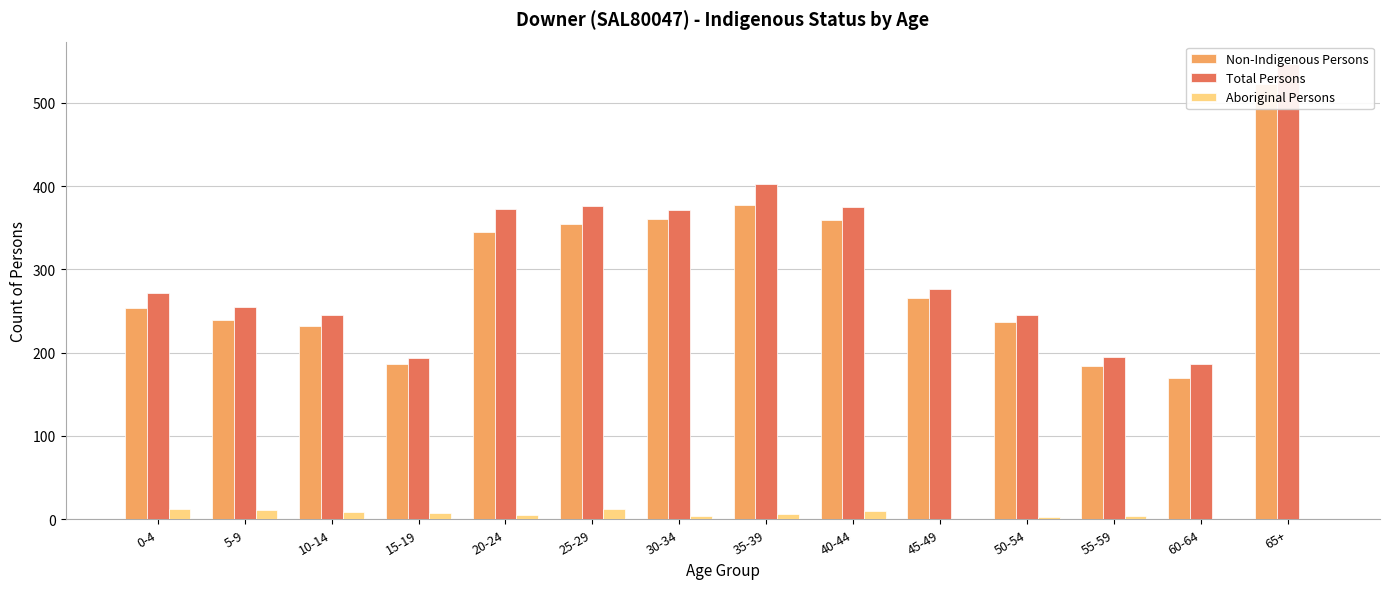

What is the greatest value displayed?

546